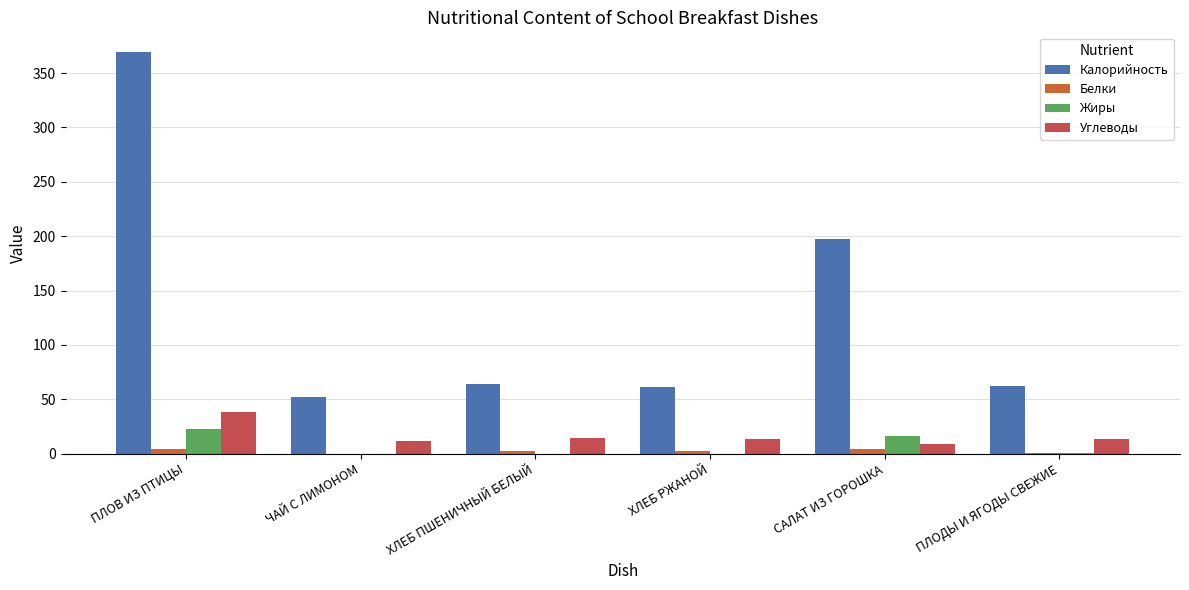

What is the highest value of the Углеводы series?

38